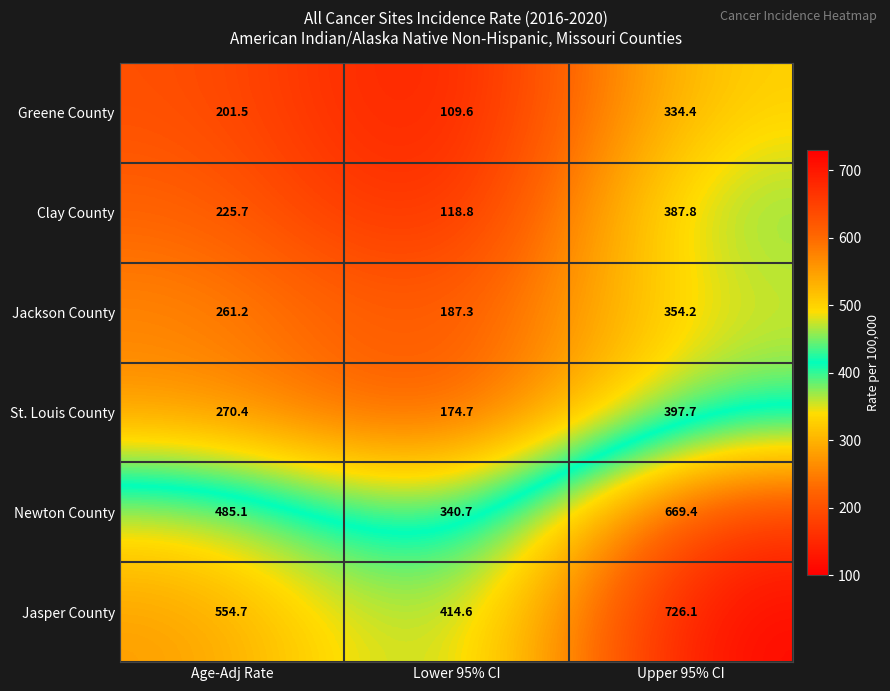

What is the difference between the highest and lowest values at Upper 95% CI?

391.7